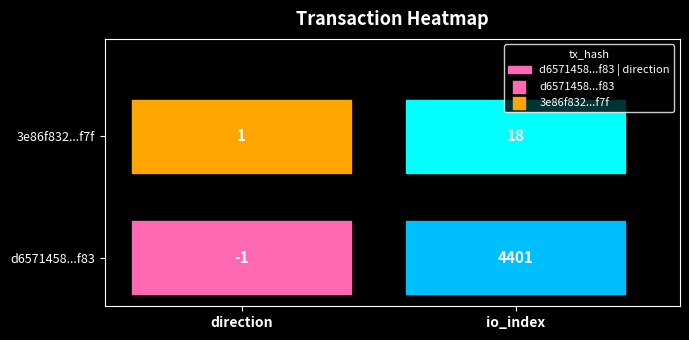

What is the sum of the d6571458a25c0eef763c8c2c61a202fa4fecf83 values at 1 and 0?

4400